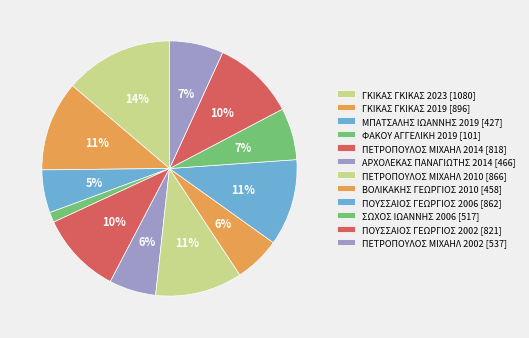

How many slices are in this pie chart?

12